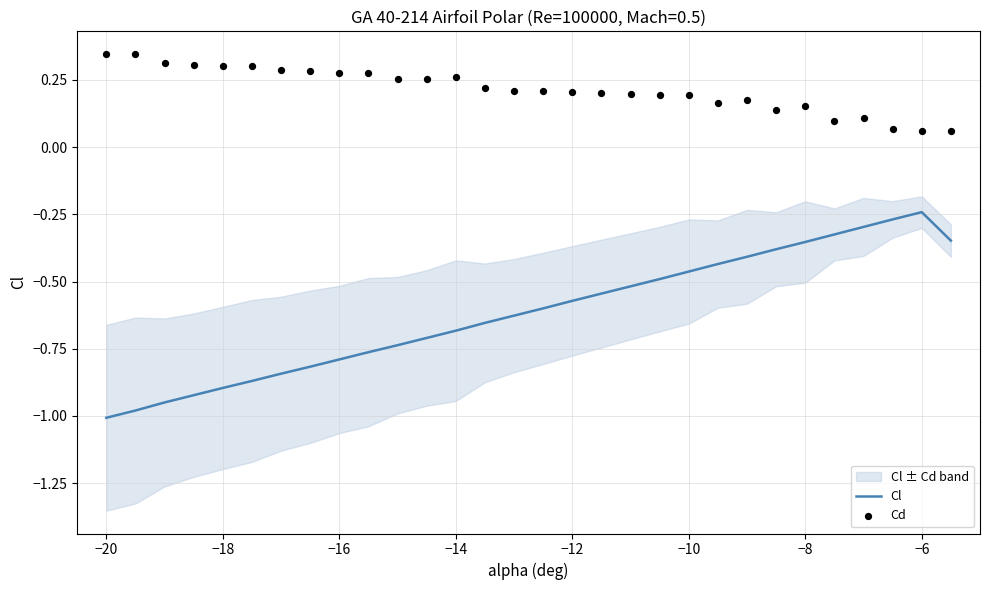

Which series contains the lowest Y value?

Cl